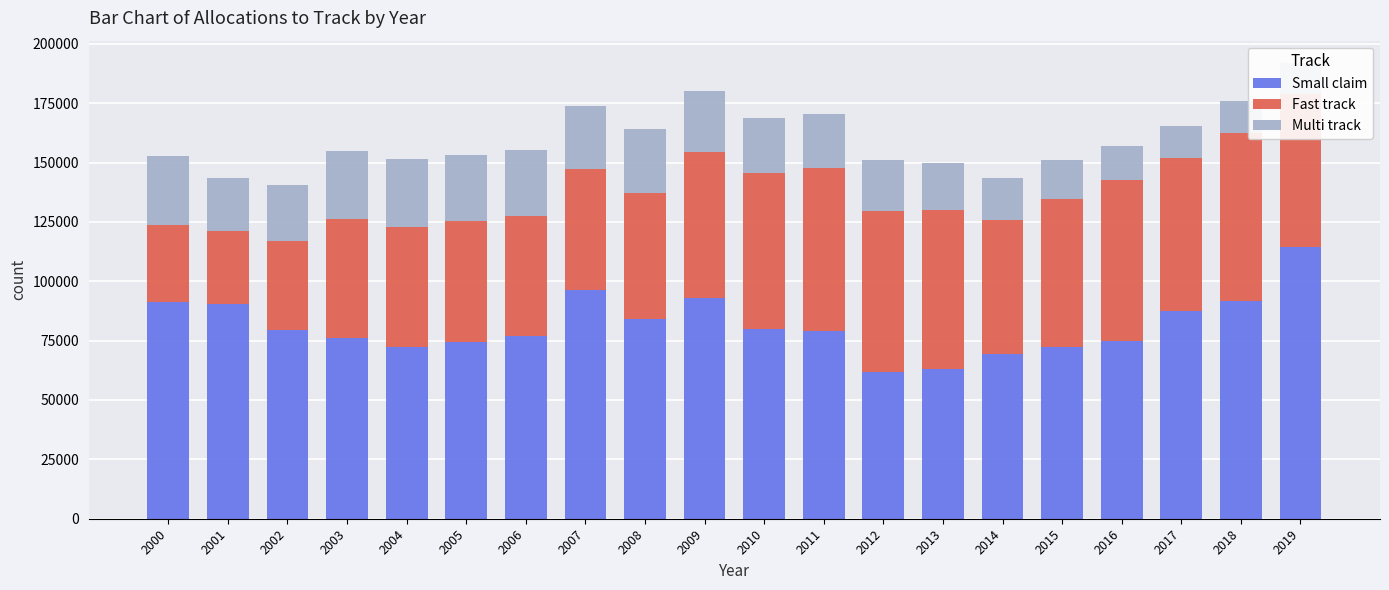

What is the sum of the Fast track values at 2011 and 2007?

119512